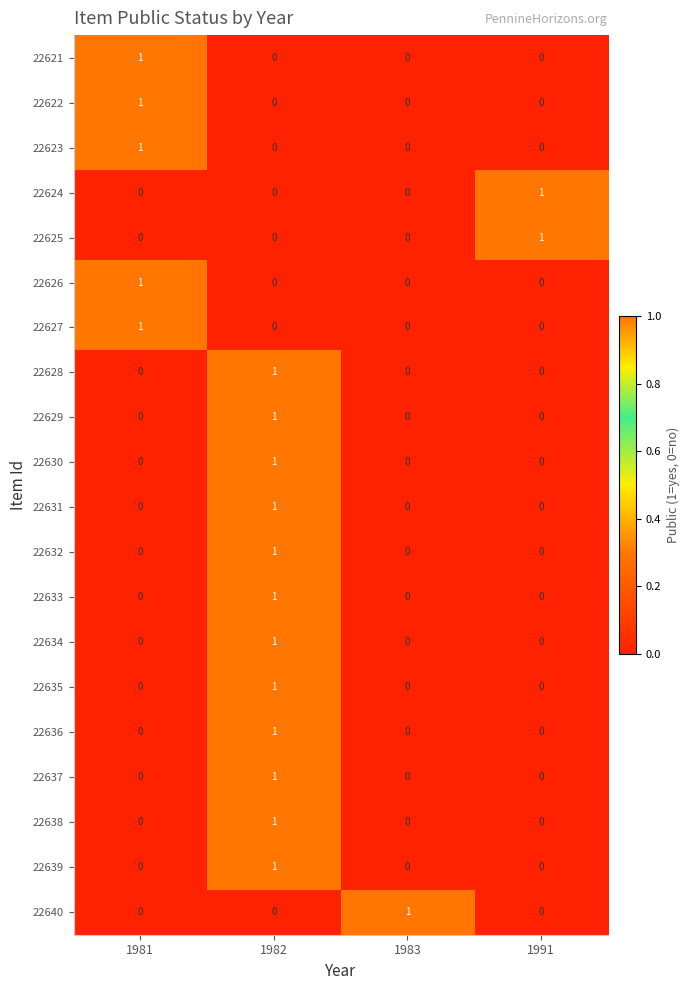

Count the 22638 values in the range 0 to 1.

4